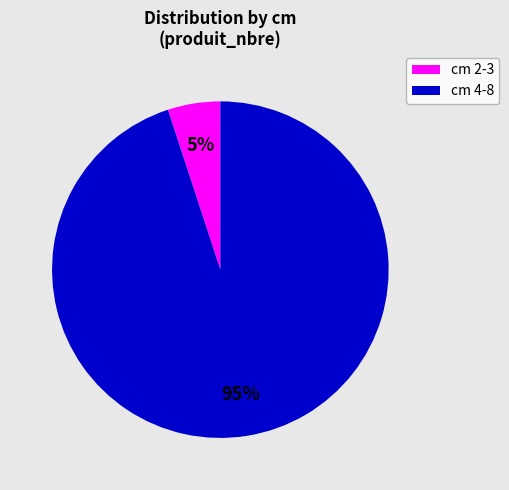

Which slice is the smallest?

cm 2-3